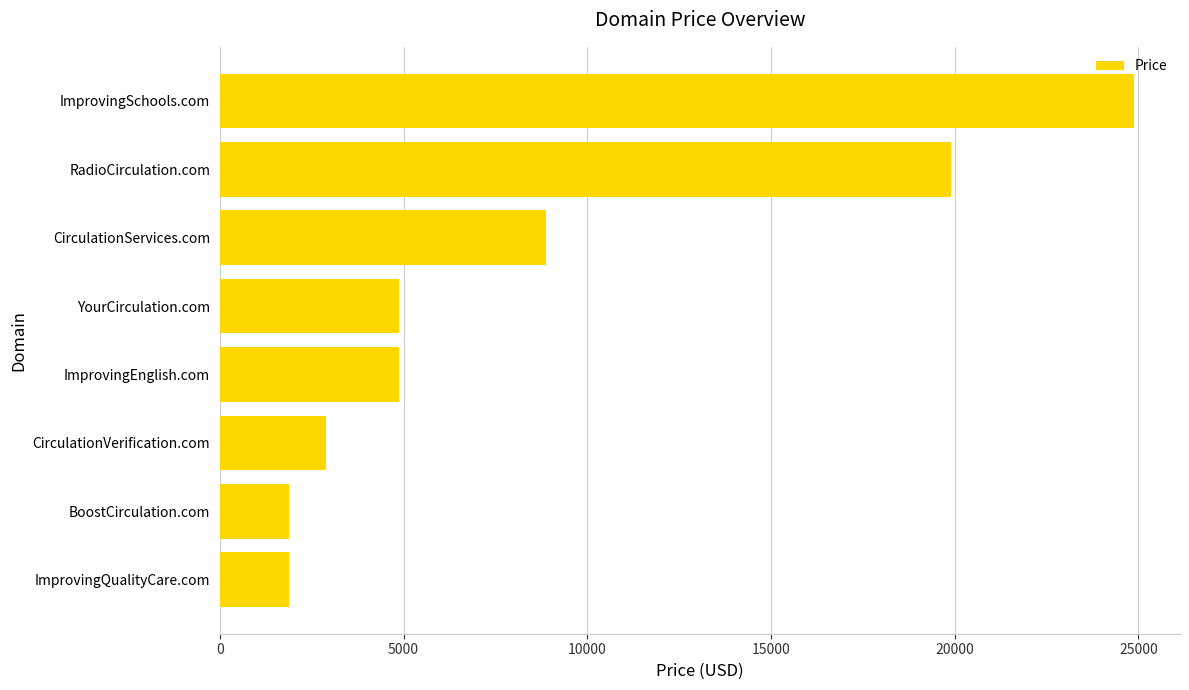

What is the smallest value displayed?

1888